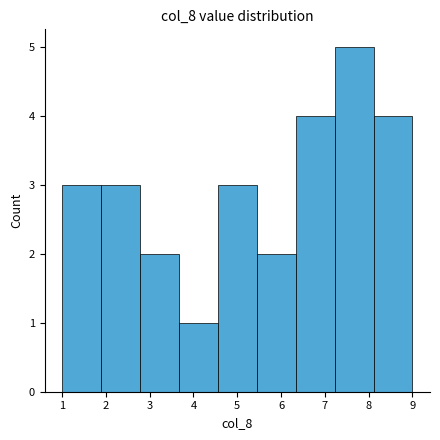

Reading left to right, transcribe this chart: for each bar, give the range it covers on the x-axis and its height. Neither the bar edges nor the heights are printed on the chart, so give them approximately, as read against the axes.

1.0 to 1.9: 3
1.9 to 2.8: 3
2.8 to 3.7: 2
3.7 to 4.6: 1
4.6 to 5.4: 3
5.4 to 6.3: 2
6.3 to 7.2: 4
7.2 to 8.1: 5
8.1 to 9.0: 4